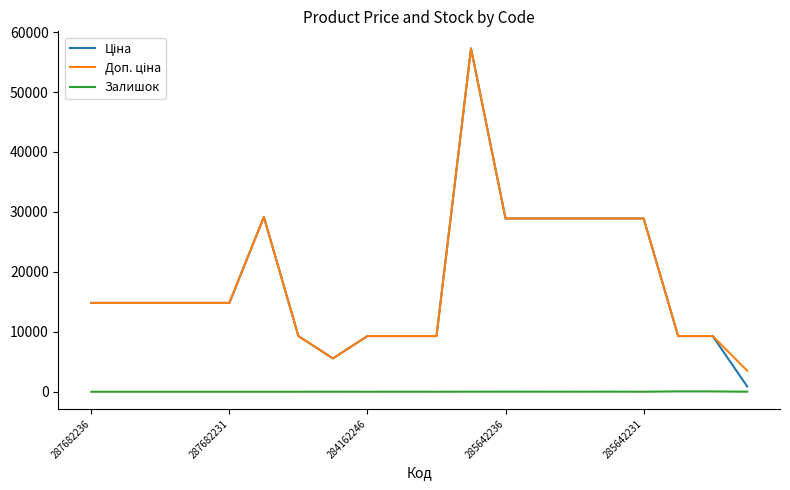

What is the greatest value displayed?

57258.0